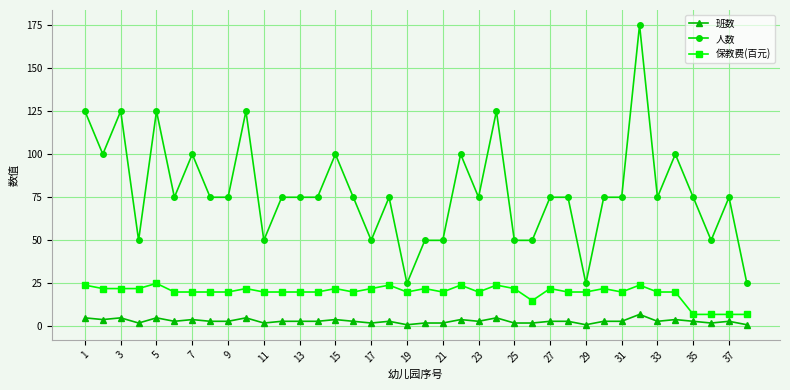

Rank the series by their maximum value, from highest to lowest.

人数, 保教费(百元), 班数